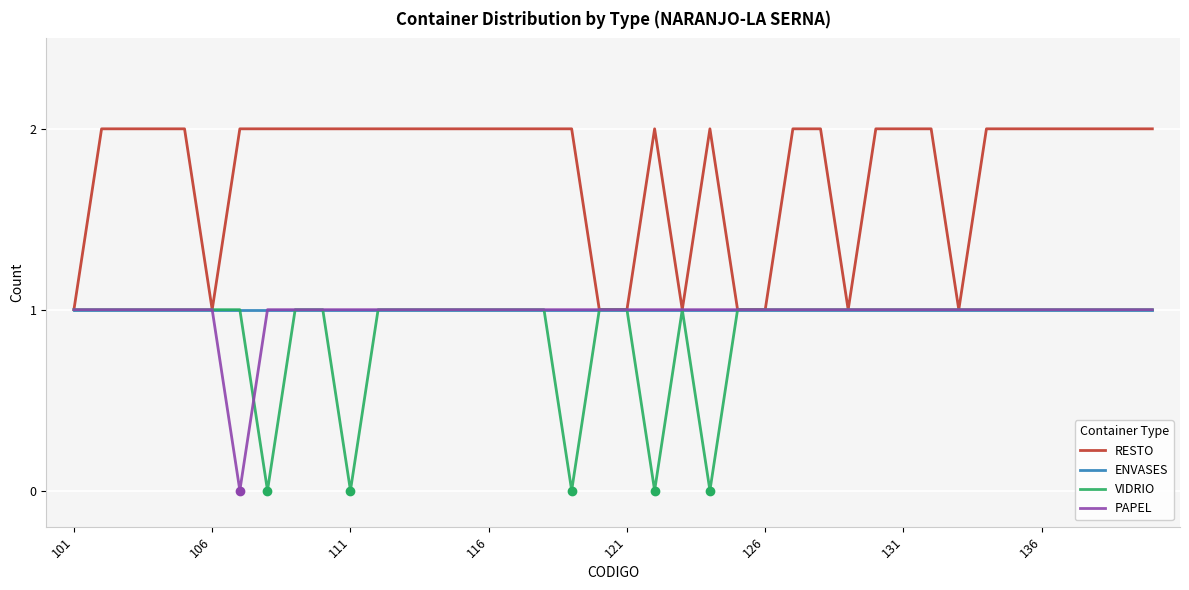

Which series has the largest total across all categories?

RESTO